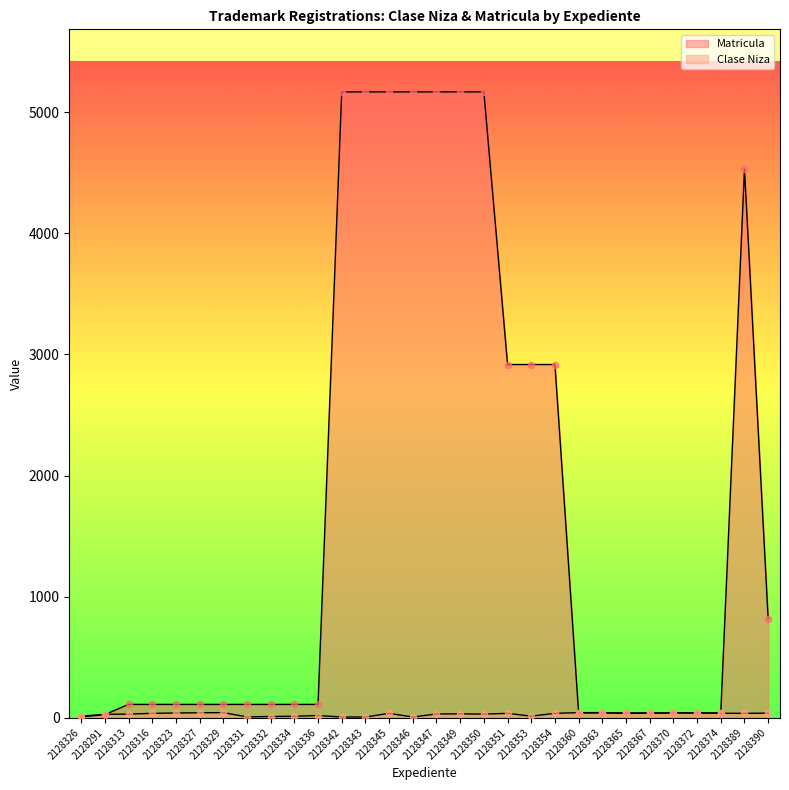

Which series reaches the minimum Y coordinate?

Matricula